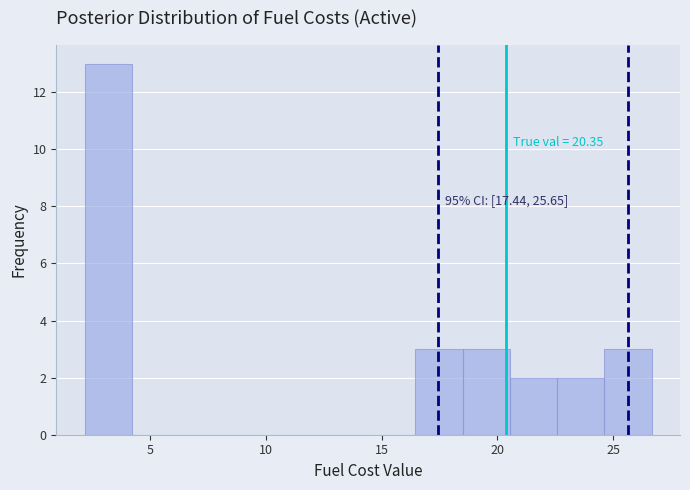

Over which range of the x-axis is the bar tallest?

2.0 to 4.0